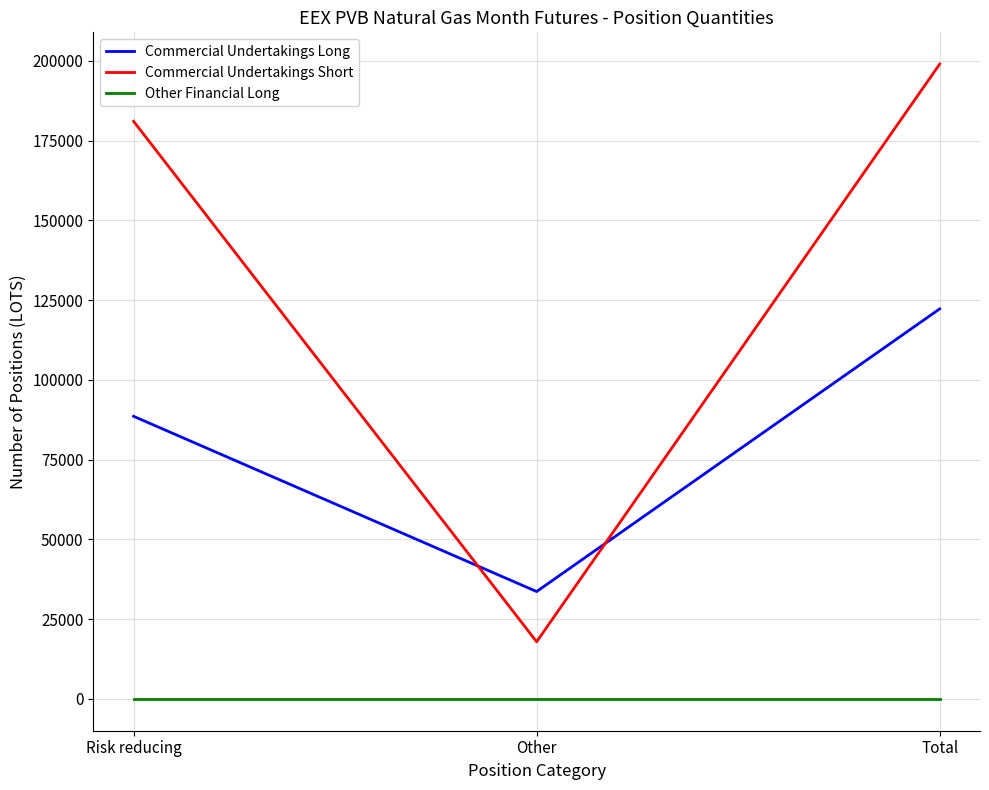

Reading right to left, extract all data points from this chart.

Commercial Undertakings Long: Total=122262	Other=33670	Risk reducing=88592
Commercial Undertakings Short: Total=198982	Other=17930	Risk reducing=181052
Other Financial Long: Total=0	Other=0	Risk reducing=0